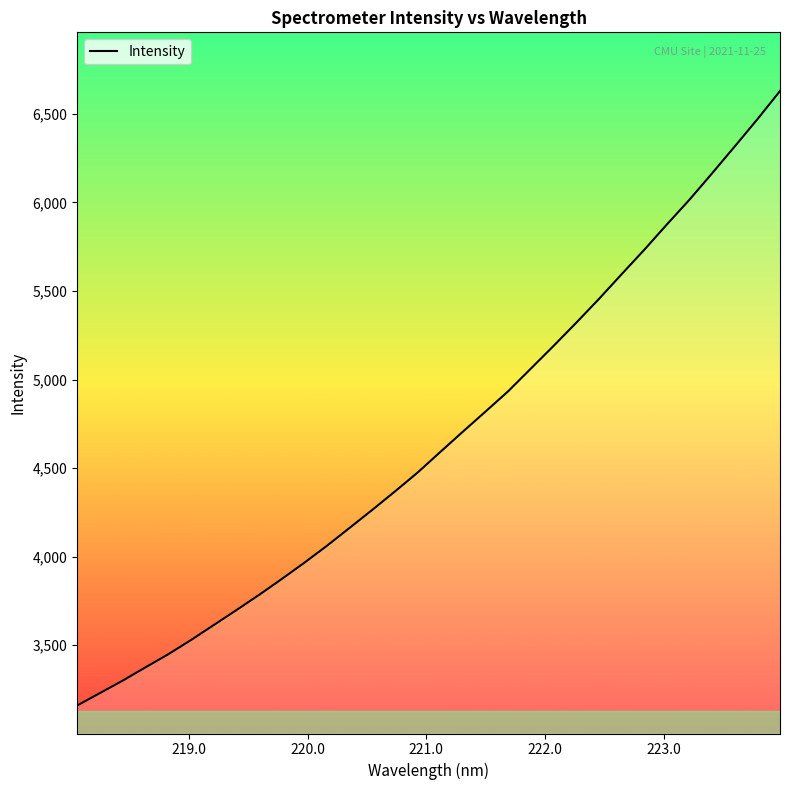

How many values are below 4590?

16